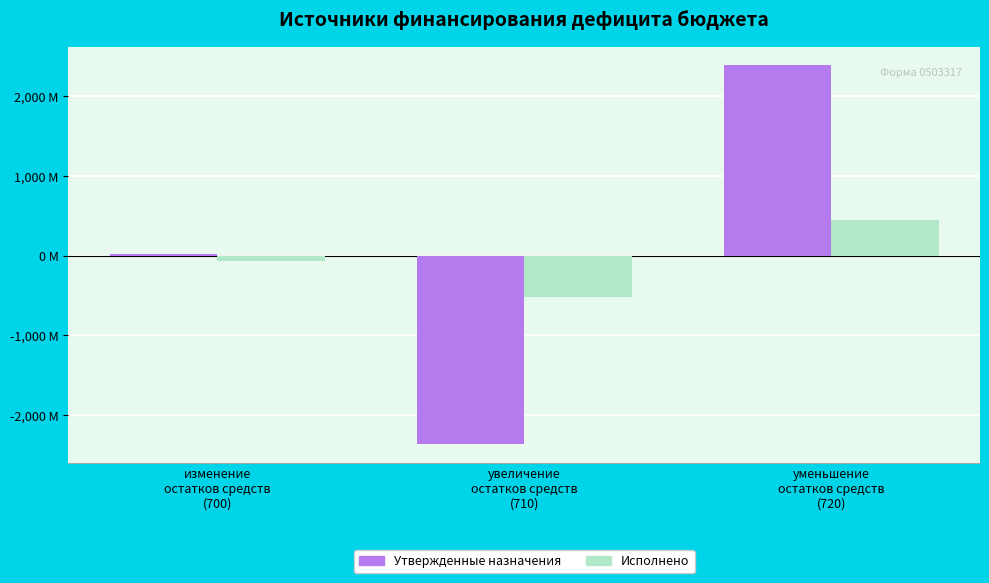

The Утвержденные назначения series shows 3428.6 at уменьшение
остатков средств
(720). True or false?

False